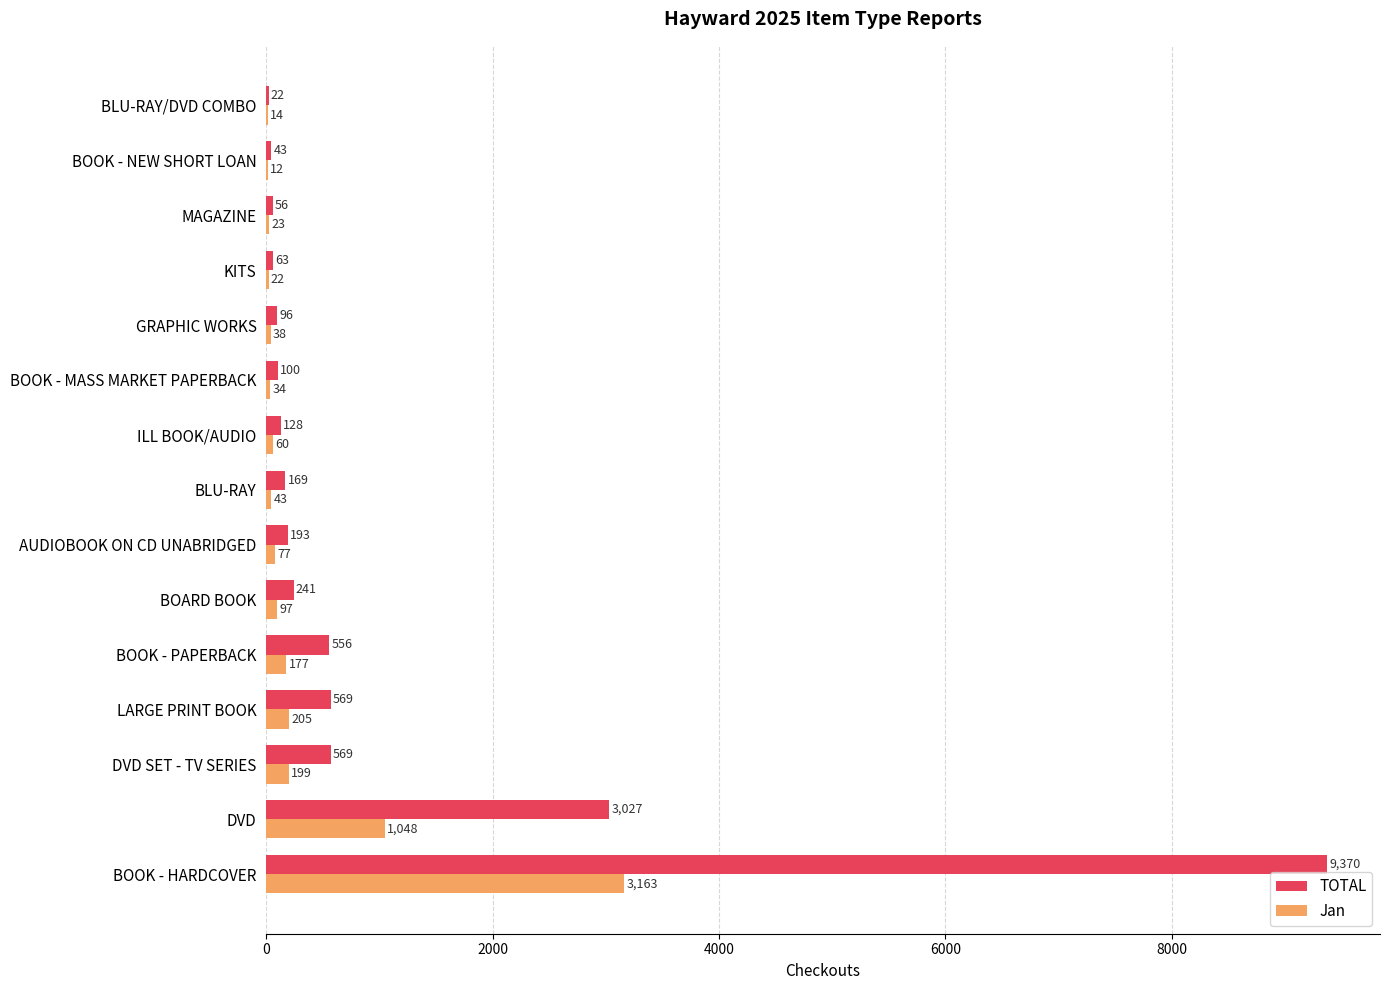

At which label does TOTAL reach its peak?

BOOK - HARDCOVER